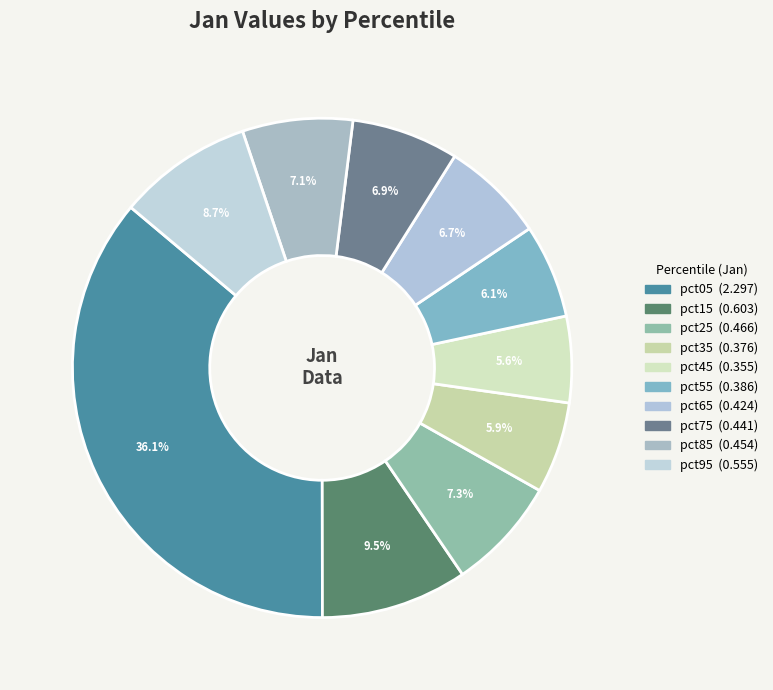

Count the number of slices in the pie.

10